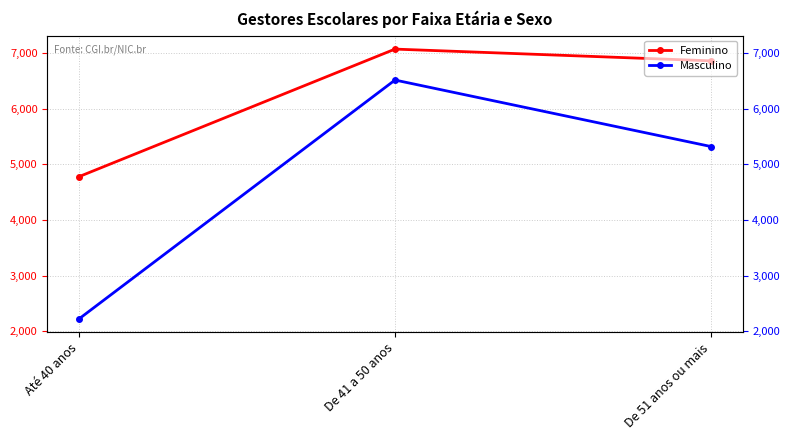

What is the label of the 3rd point from the right?

Até 40 anos